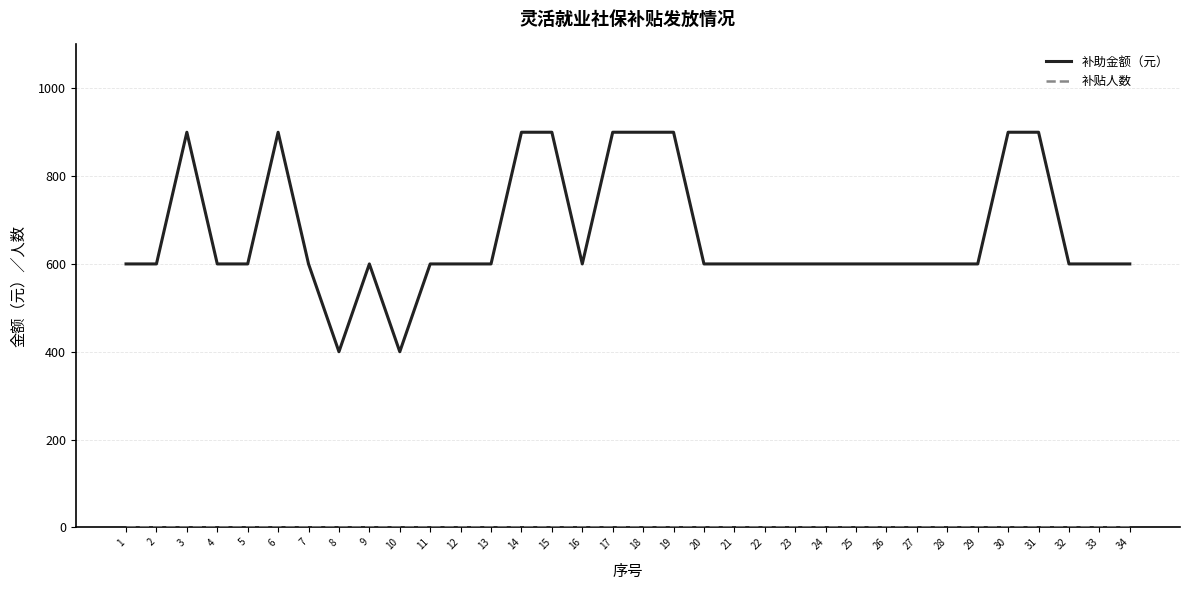

How many 补助金额（元） values are between 600 and 900?

32